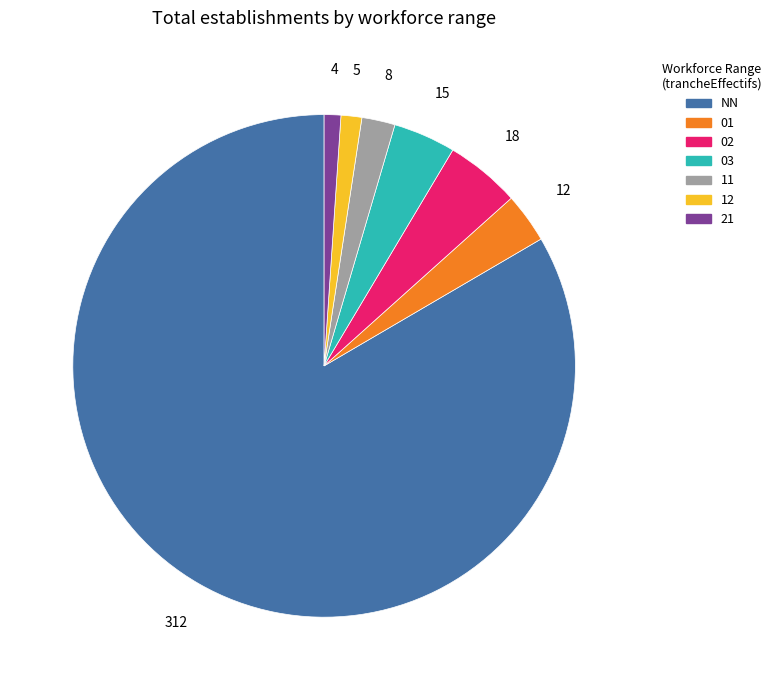

Is it true that 21 is 11% of the pie?

False